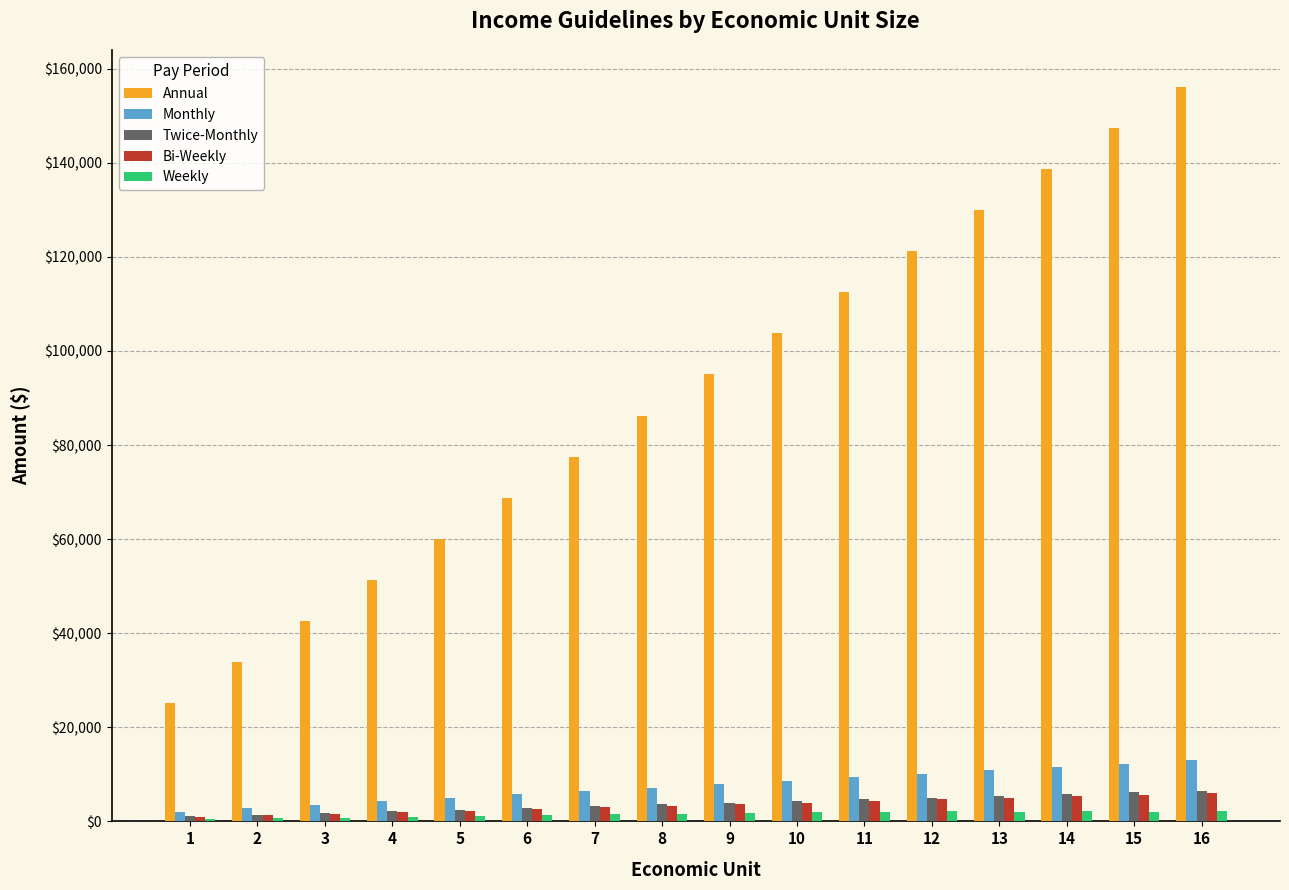

Which series changed the most between 7 and 11?

Annual